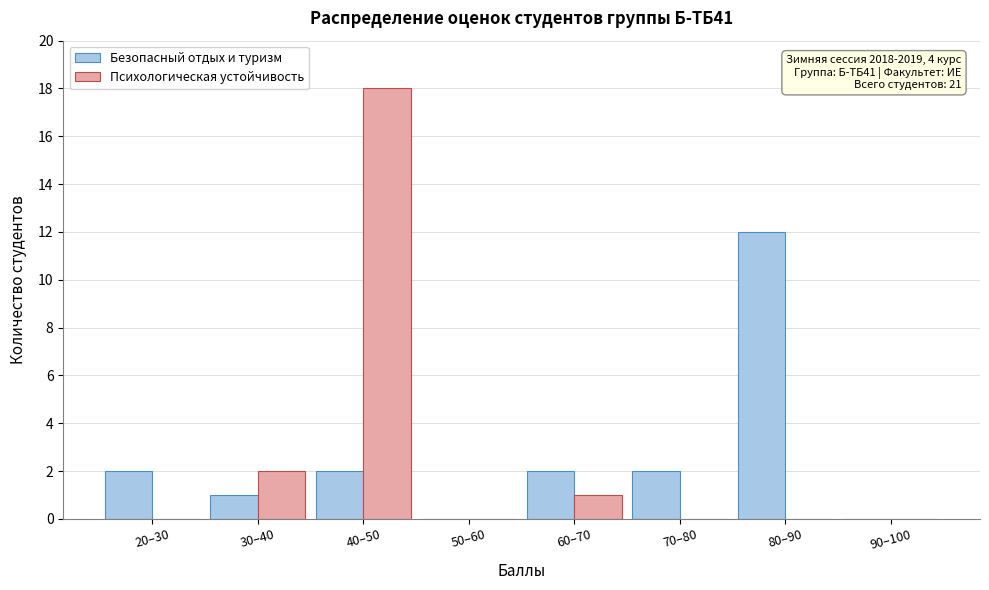

Reading left to right, list all the values displayed in this chart.

Безопасный отдых и туризм: 20–30=2	30–40=1	40–50=2	50–60=0	60–70=2	70–80=2	80–90=12	90–100=0
Психологическая устойчивость: 20–30=0	30–40=2	40–50=18	50–60=0	60–70=1	70–80=0	80–90=0	90–100=0